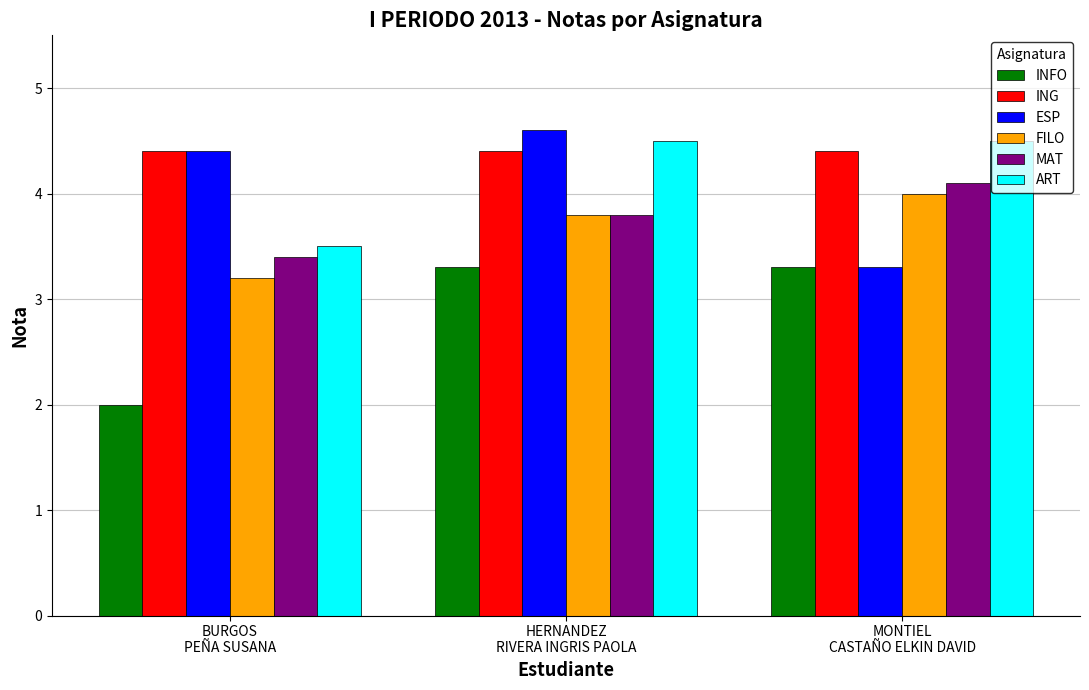

What is the difference between the maximum and minimum values in the FILO series?

0.8